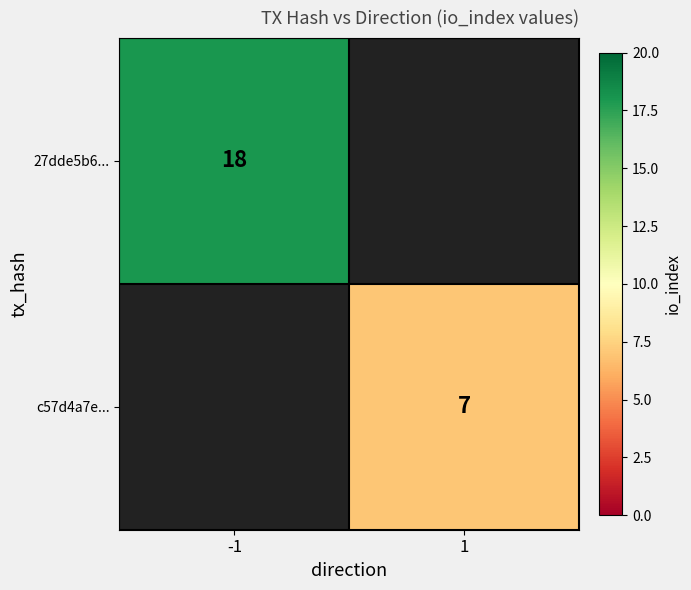

Which category has the lowest value across all series?

1